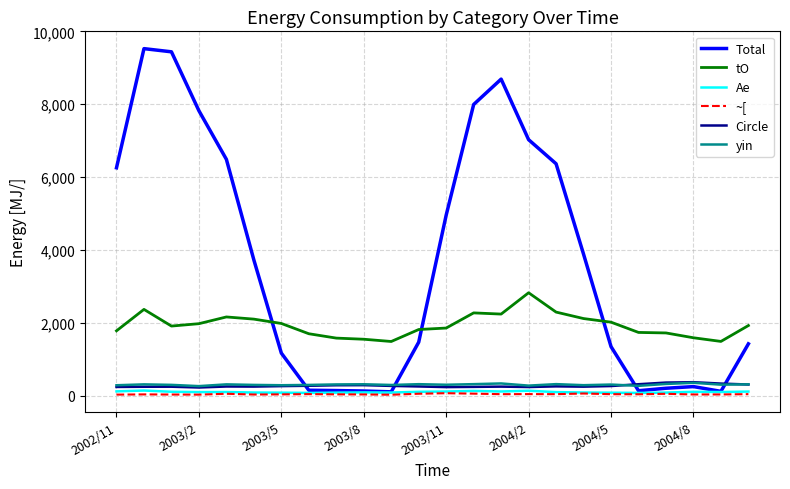

Which series has the largest total across all categories?

Total